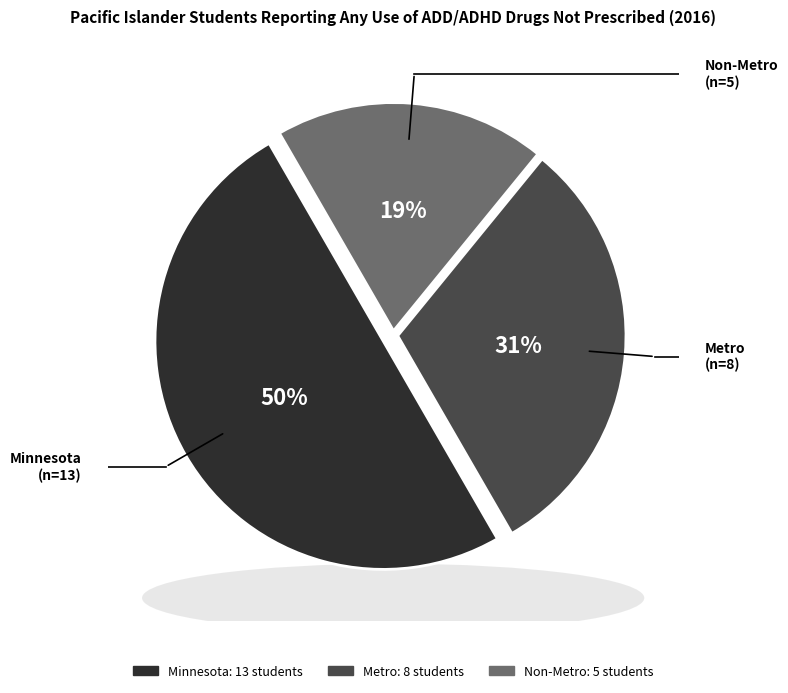

To the nearest percent, what is the difference between the Non-Metro and Minnesota slice percentages?

31%